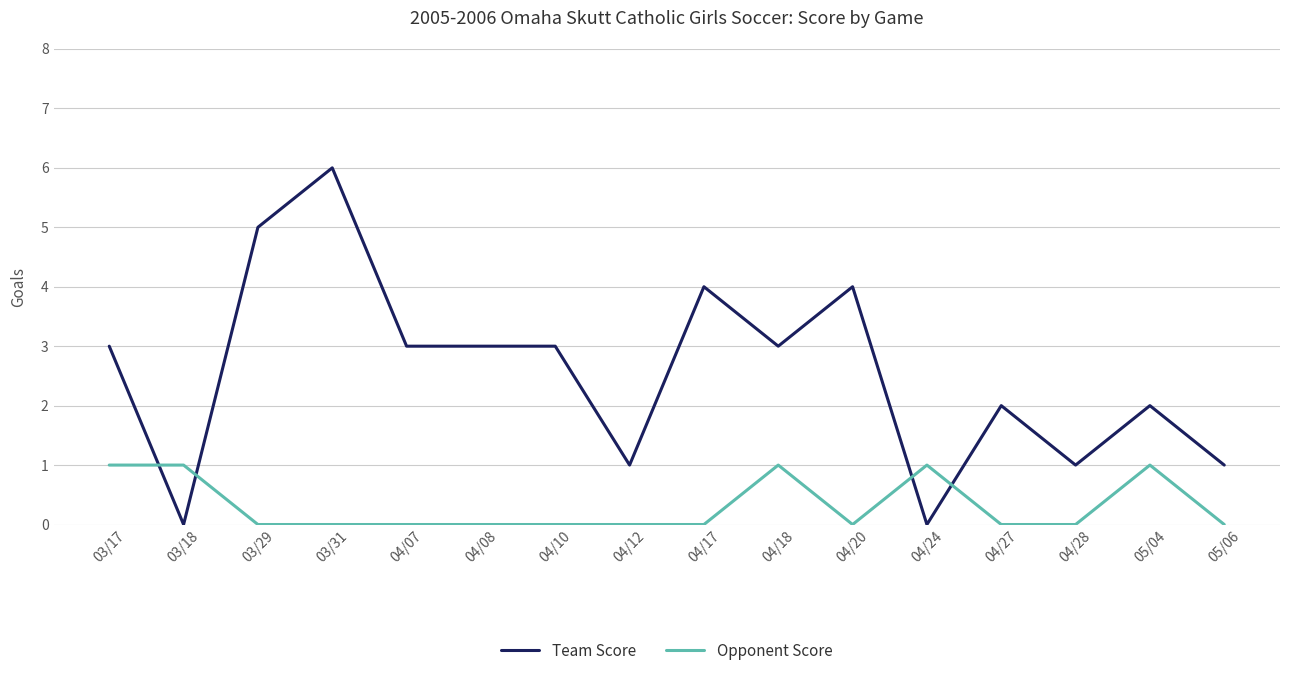

Between which two adjacent categories do Opponent Score and Team Score first intersect?

03/17 and 03/18